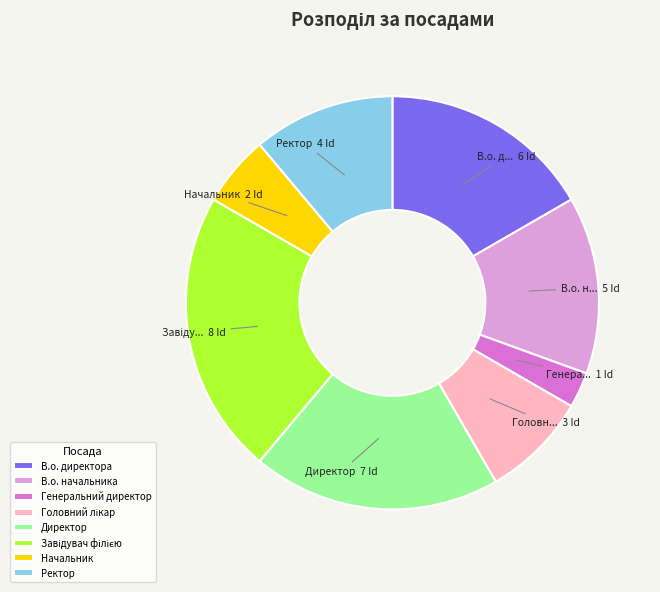

Which category has the smallest portion of the pie?

Генеральний директор